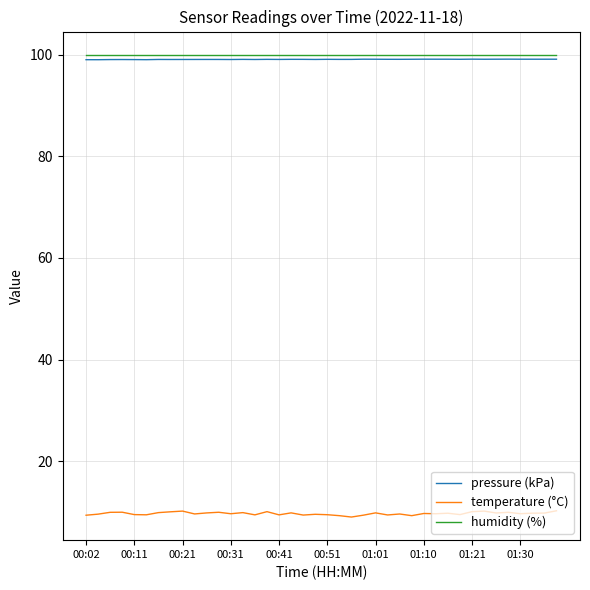

What is the minimum value for pressure (kPa)?

99.0